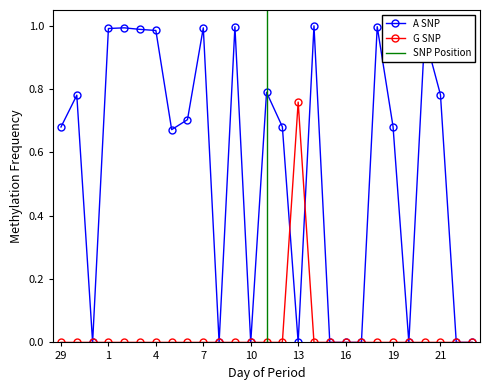

Reading left to right, list all the values displayed in this chart.

A SNP: 0.7	0.8	0.0	1.0	1.0	1.0	1.0	0.7	0.7	1.0	0.0	1.0	0.0	0.8	0.7	0.0	1.0	0.0	0.0	0.0	1.0	0.7	0.0	1.0	0.8	0.0	0.0
G SNP: 0.0	0.0	0.0	0.0	0.0	0.0	0.0	0.0	0.0	0.0	0.0	0.0	0.0	0.0	0.0	0.8	0.0	0.0	0.0	0.0	0.0	0.0	0.0	0.0	0.0	0.0	0.0